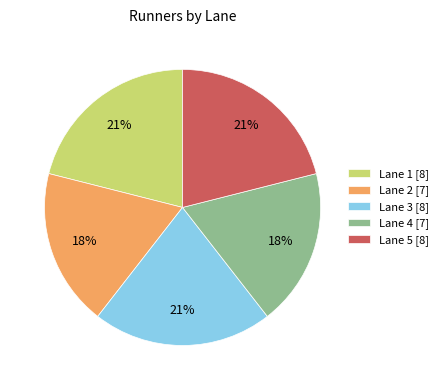

To the nearest percent, what is the average slice percentage?

20%